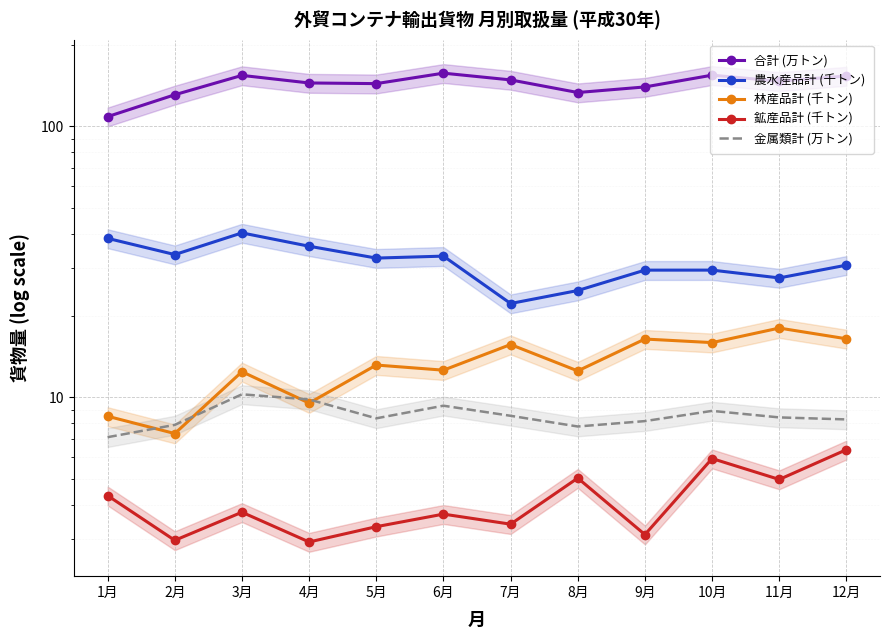

What is the lowest value of the 林産品計 (千トン) series?

7.3